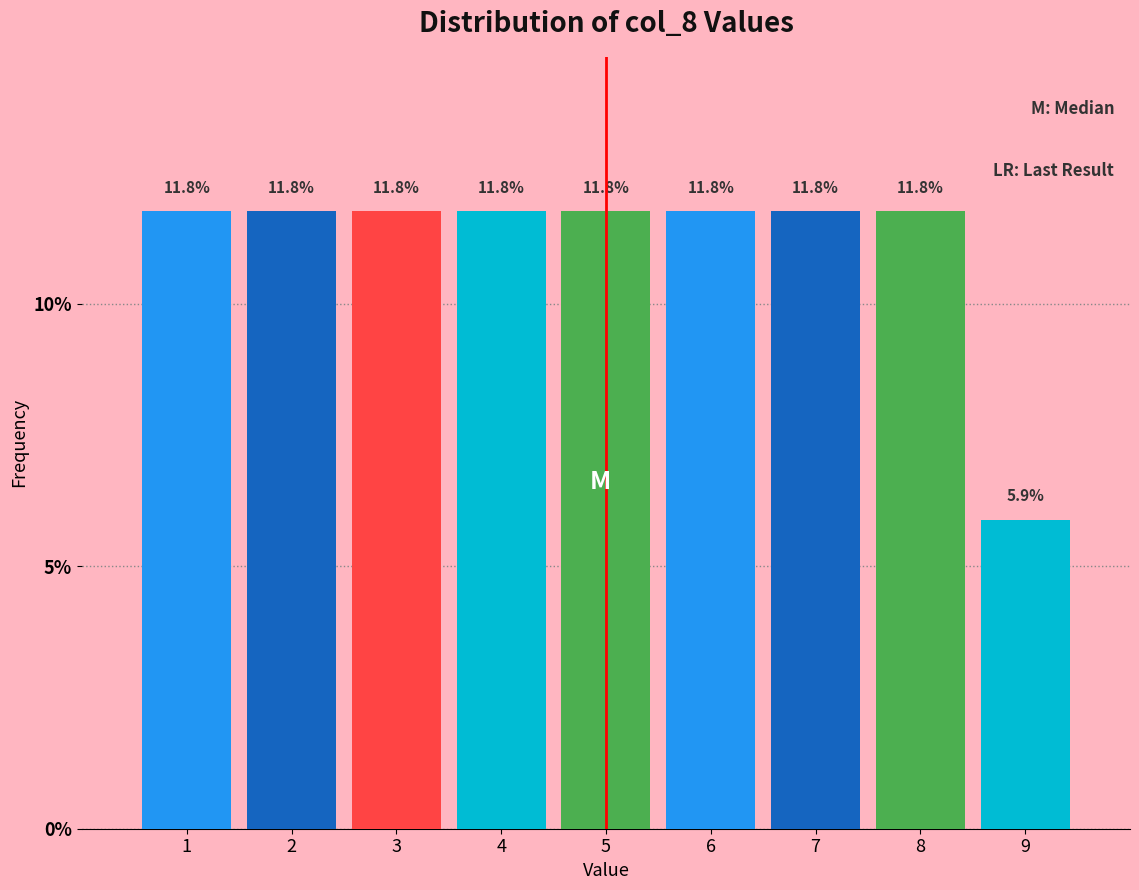

Reading left to right, list all the values displayed in this chart.

11.8	11.8	11.8	11.8	11.8	11.8	11.8	11.8	5.9